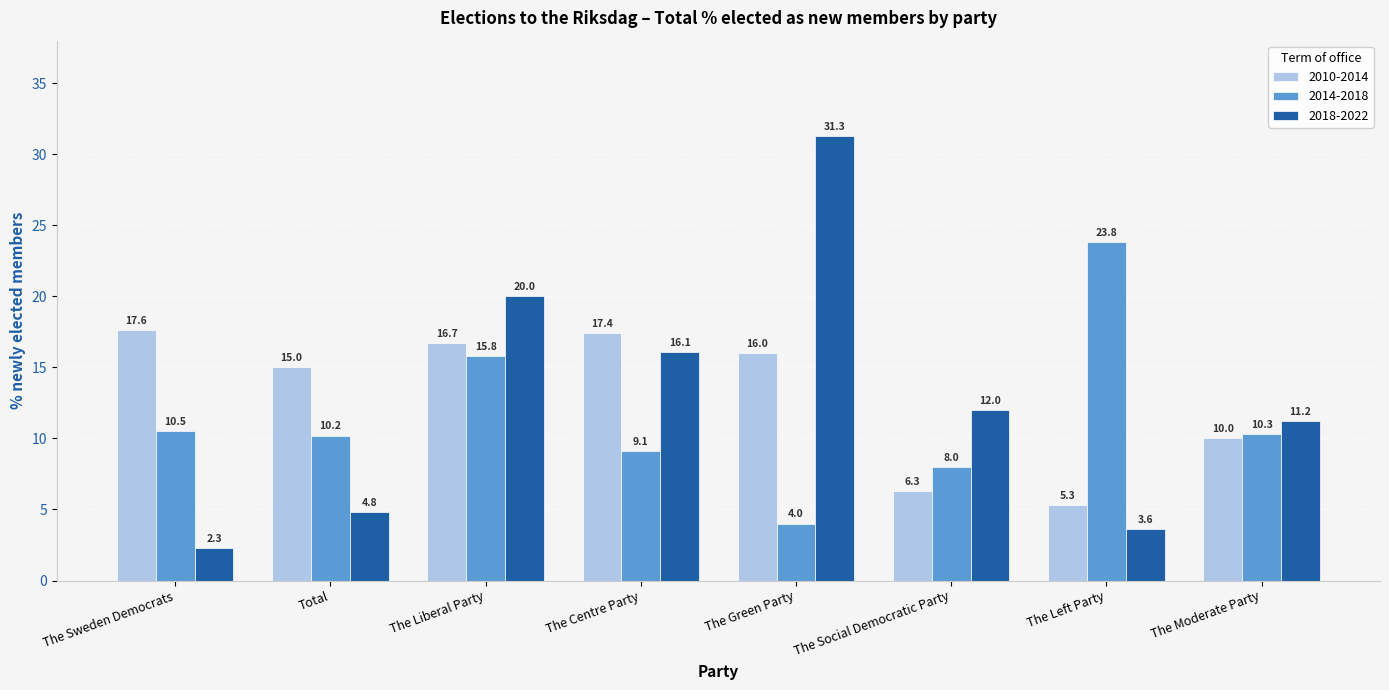

Reading left to right, extract all data points from this chart.

2010-2014: 17.6	15.0	16.7	17.4	16.0	6.3	5.3	10.0
2014-2018: 10.5	10.2	15.8	9.1	4.0	8.0	23.8	10.3
2018-2022: 2.3	4.8	20.0	16.1	31.3	12.0	3.6	11.2